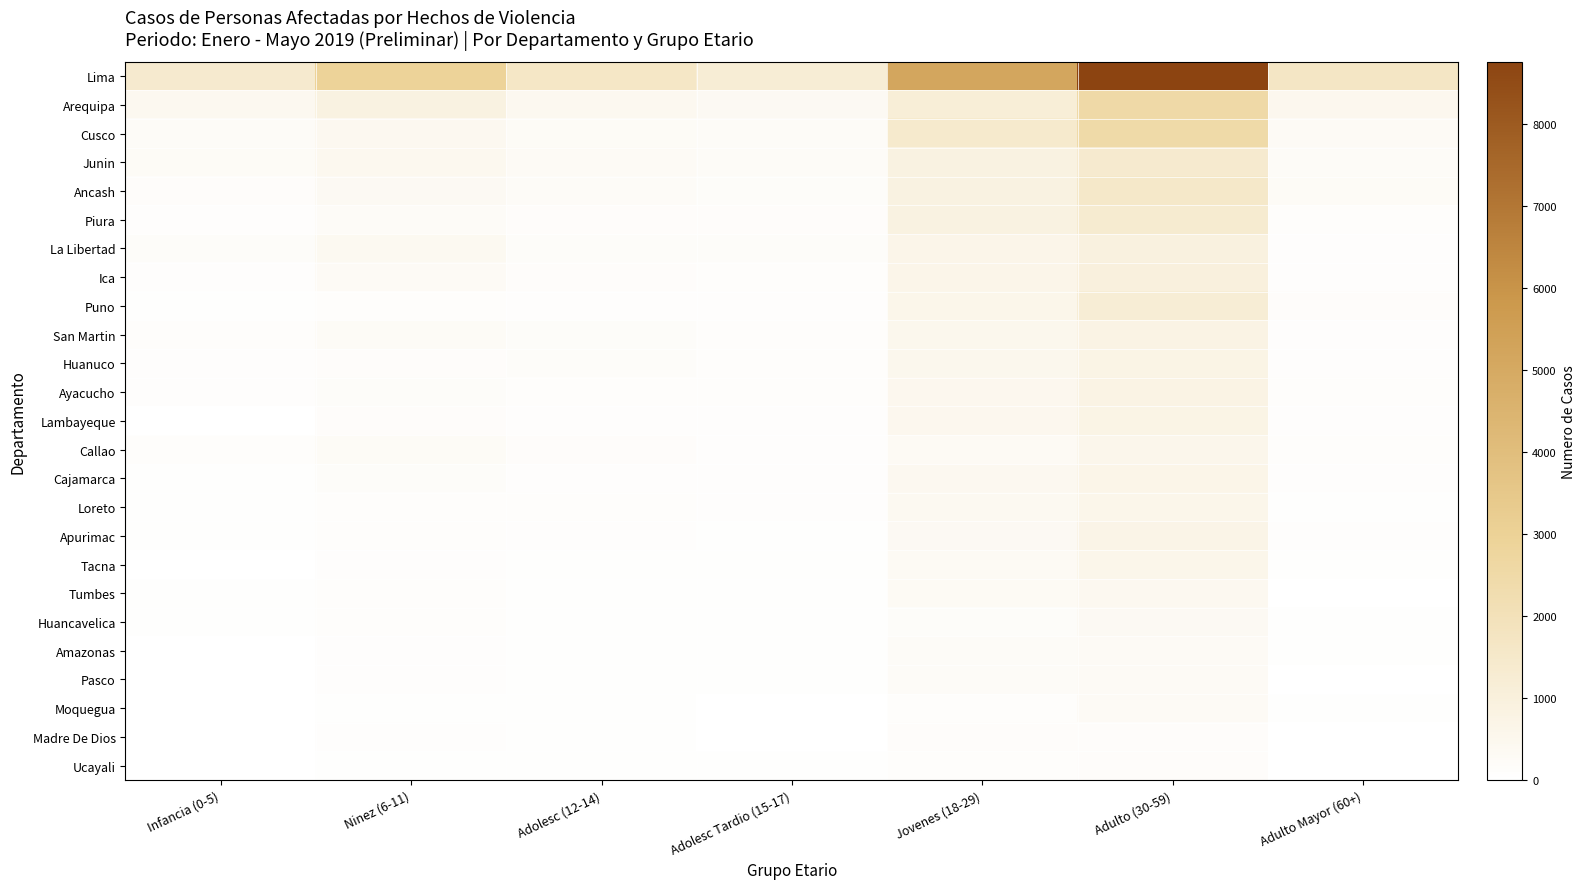

What is the total value across all series at Adulto (30-59)?

29255